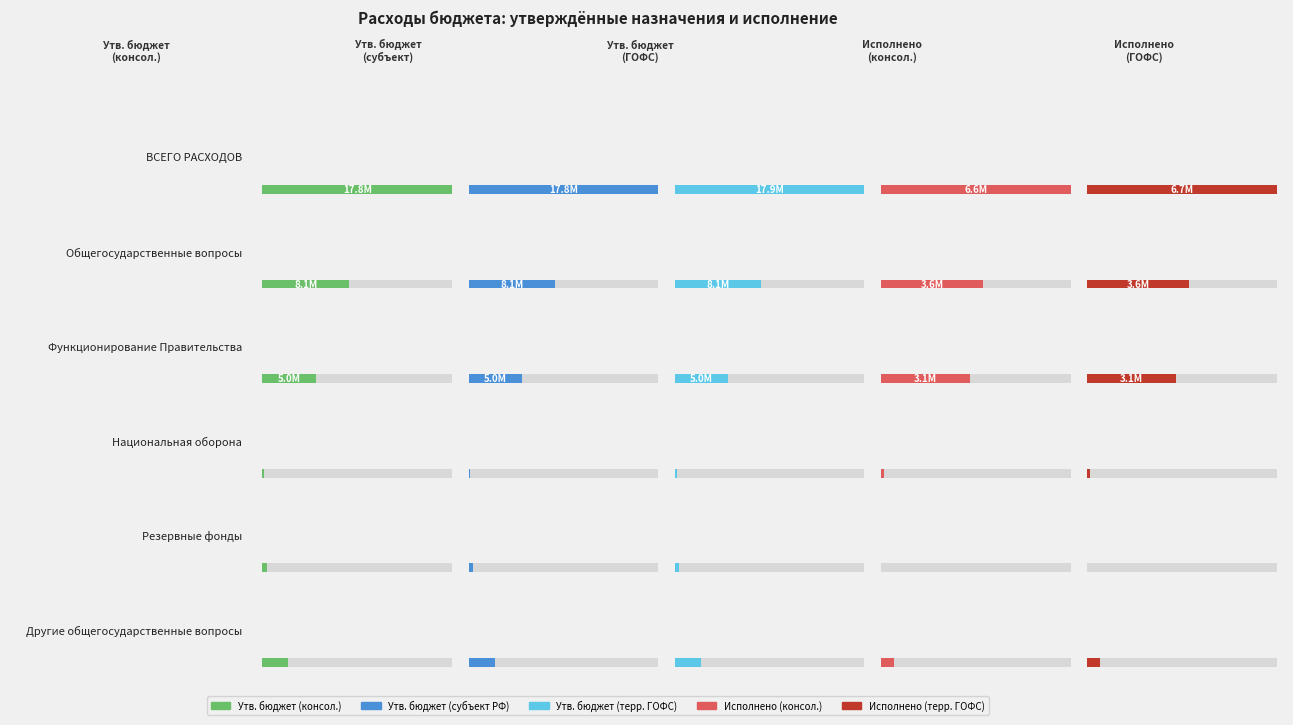

Reading left to right, extract all data points from this chart.

Утв. бюджет (консол.): 17815912.9	8148412.9	5022900.0	173300.0	401212.9	2434300.0
Утв. бюджет (субъект РФ): 17815912.9	8148412.9	5022900.0	173300.0	401212.9	2434300.0
Утв. бюджет (терр. ГОФС): 17877198.3	8148412.9	5022900.0	173300.0	401212.9	2434300.0
Исполнено (консол.): 6608416.3	3572722.0	3118603.5	89867.4	0.0	454118.6
Исполнено (терр. ГОФС): 6657051.7	3572722.0	3118603.5	89867.4	0.0	454118.6